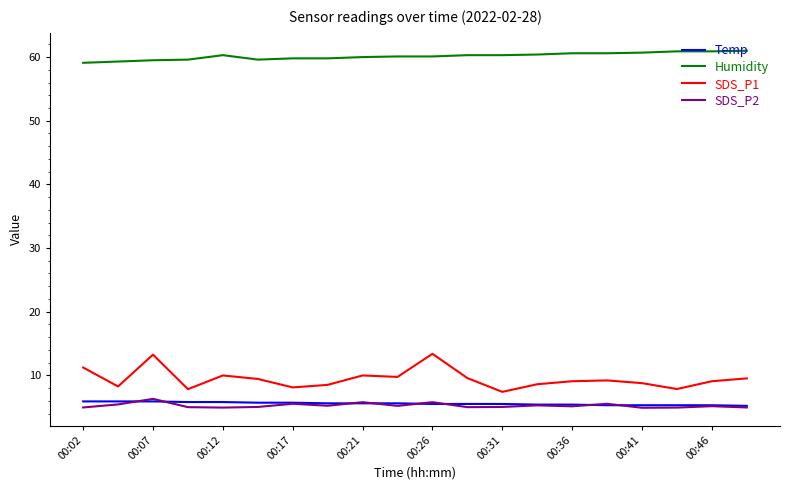

True or false: SDS_P1 and Temp intersect in this chart.

False